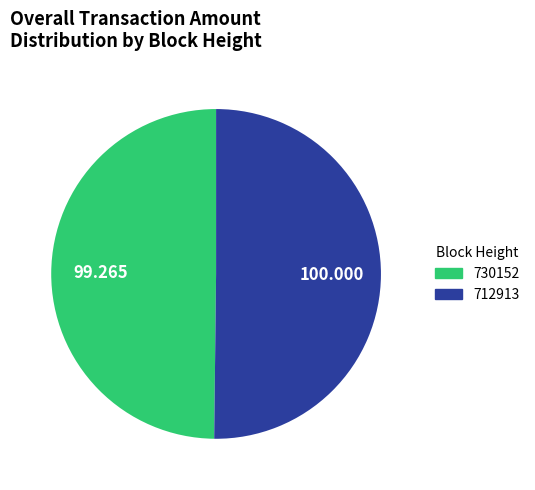

Do 712913 and 730152 together represent more than half of the pie?

Yes